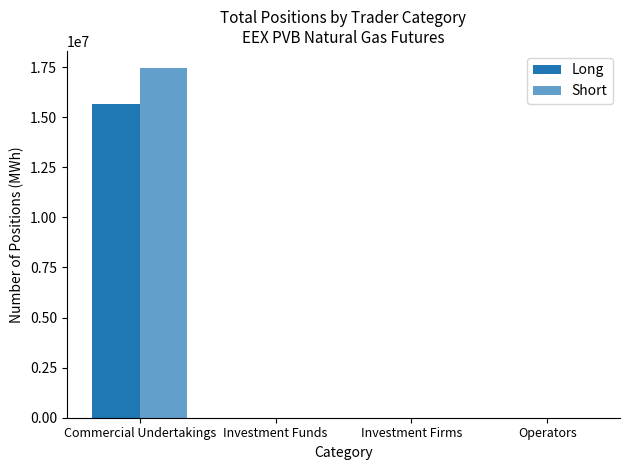

Which series has the largest range (max minus min)?

Short